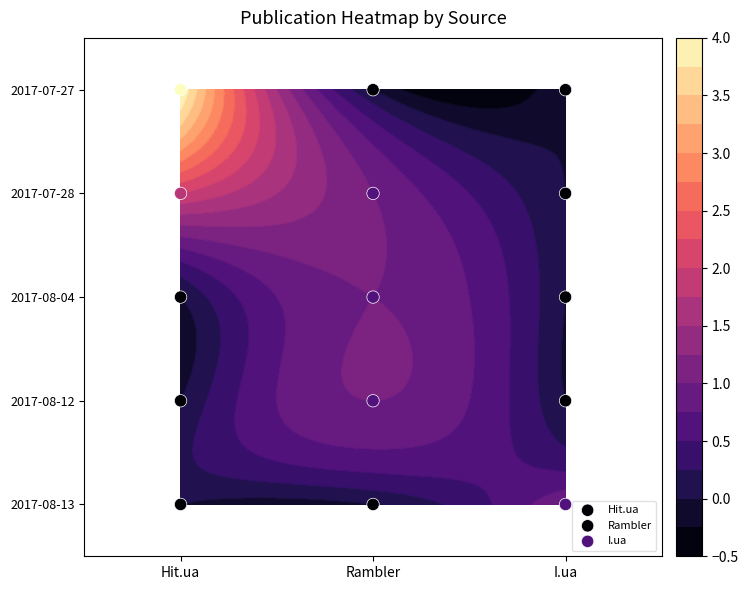

Which series has the largest range (max minus min)?

Hit.ua